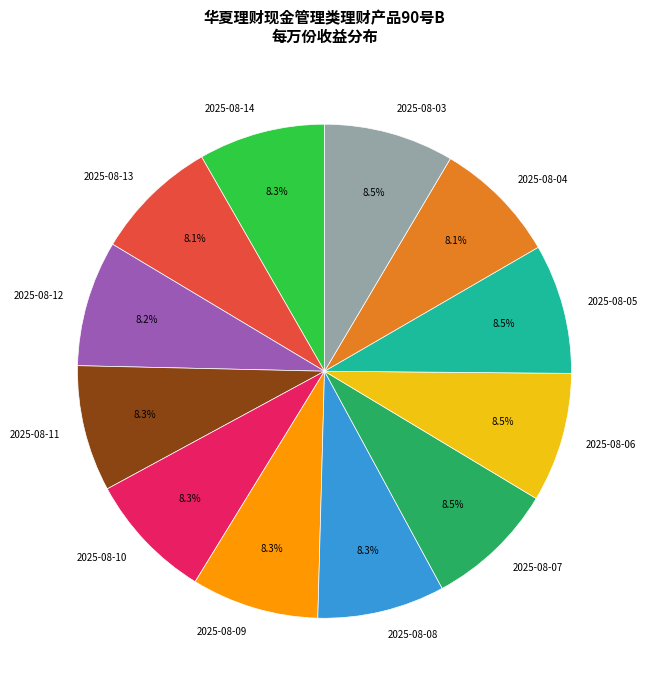

Is there any slice that represents more than half of the pie?

No